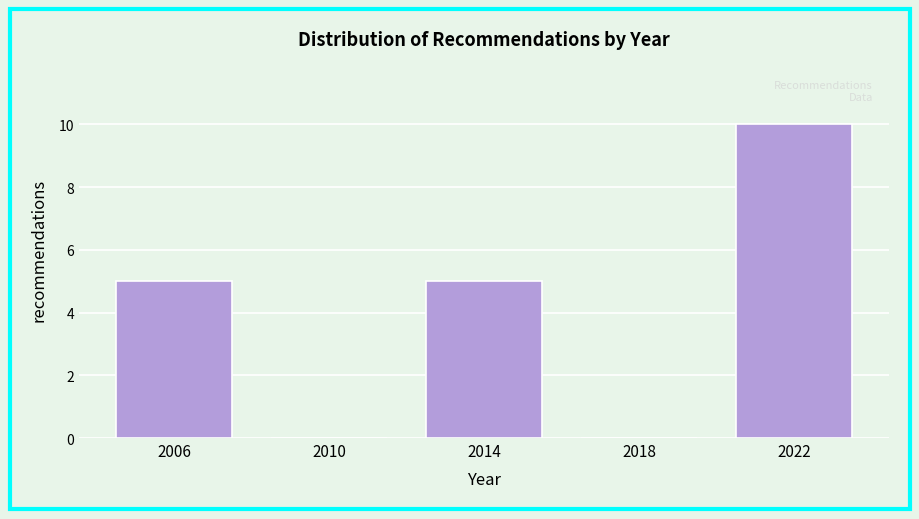

Reading left to right, extract all data points from this chart.

2006=5	2010=0	2014=5	2018=0	2022=10